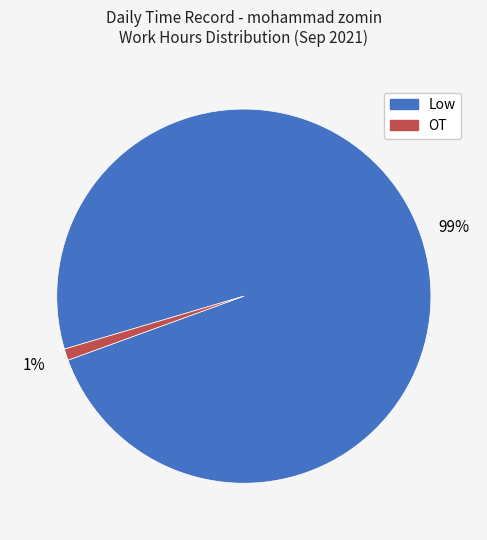

Which slice is the largest?

Low